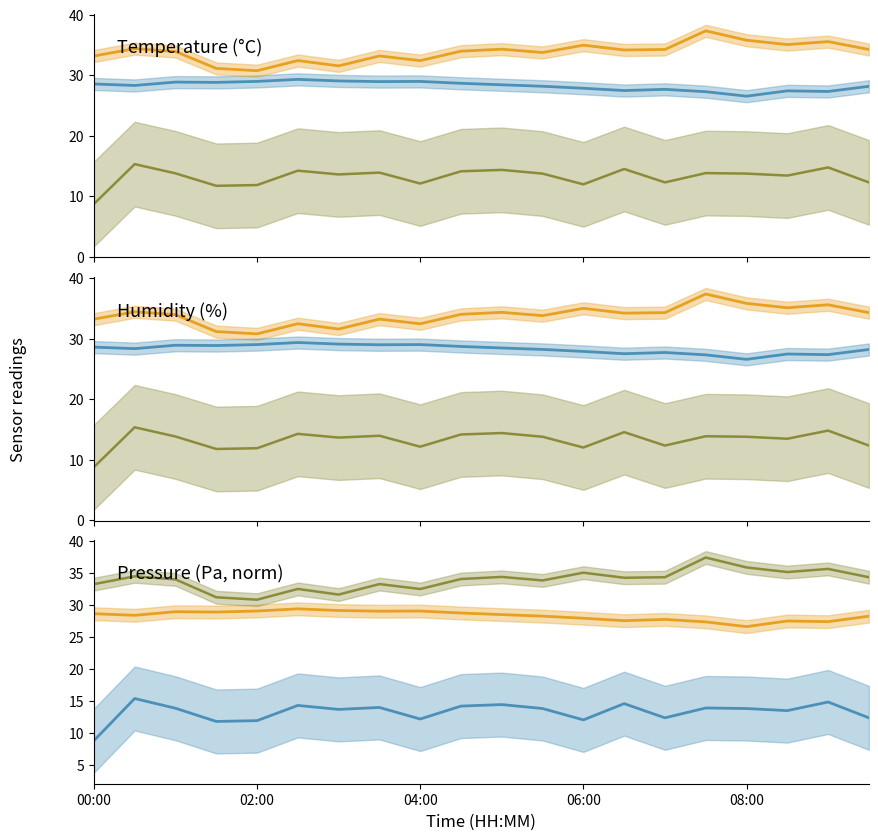

How many values in the humidity series are below 34?

9